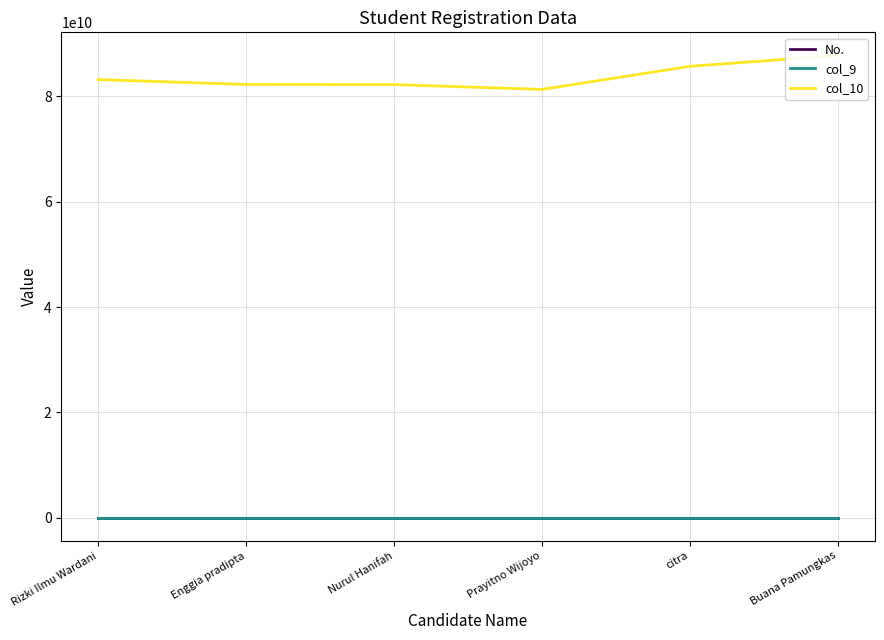

Is it true that No. equals 5 at citra?

True